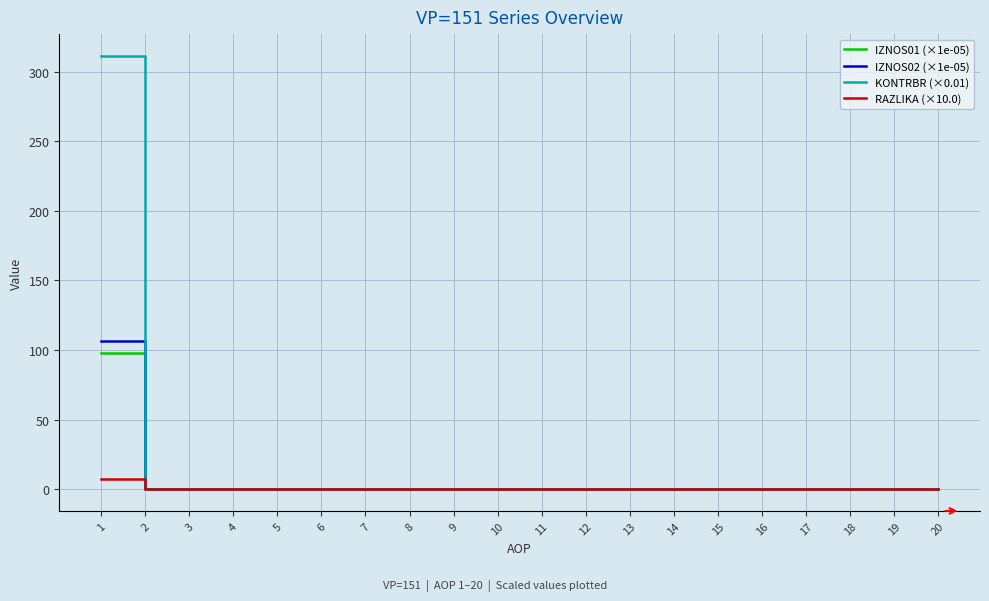

Which series has the largest range (max minus min)?

KONTRBR (×0.01)